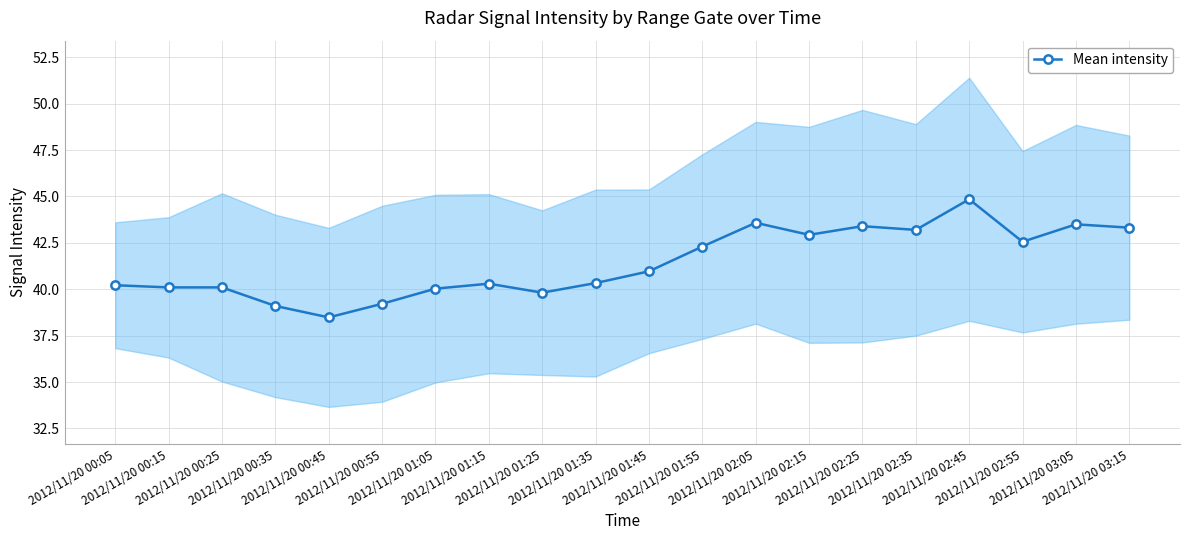

What is the label of the 2nd point from the left?

2012/11/20 00:15